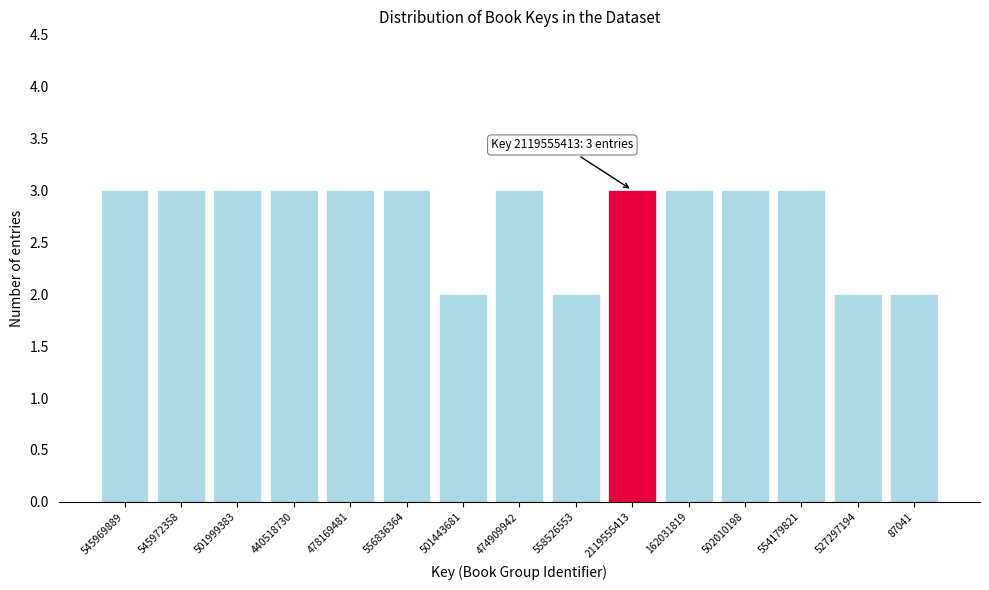

Reading left to right, extract all data points from this chart.

545969889=3	545972358=3	501999383=3	440518730=3	478169481=3	556836364=3	501443681=2	474909942=3	558526553=2	2119555413=3	162031819=3	502010198=3	554179821=3	527297194=2	87041=2